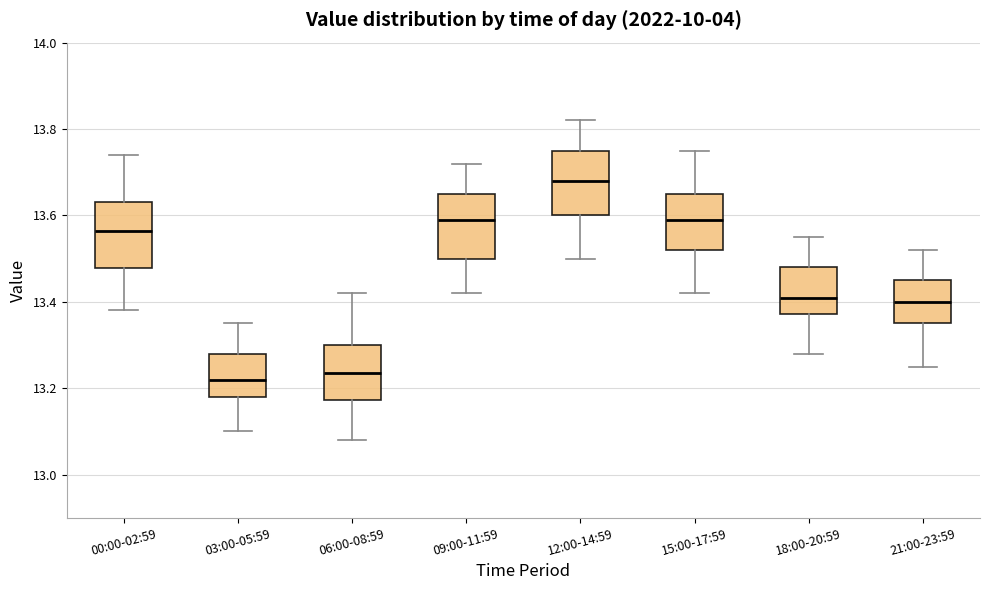

Reading left to right, transcribe this box plot: for each box, give where its median line is, the range the box spans, and where its two whiskers end, as read against the y-axis. The values are not printed on the chart, so give them approximately, as read against the axis.

00:00-02:59: median 13.56, box 13.48 to 13.64, whiskers 13.38 to 13.74
03:00-05:59: median 13.22, box 13.18 to 13.28, whiskers 13.10 to 13.36
06:00-08:59: median 13.24, box 13.18 to 13.30, whiskers 13.08 to 13.42
09:00-11:59: median 13.60, box 13.50 to 13.66, whiskers 13.42 to 13.72
12:00-14:59: median 13.68, box 13.60 to 13.76, whiskers 13.50 to 13.82
15:00-17:59: median 13.60, box 13.52 to 13.66, whiskers 13.42 to 13.76
18:00-20:59: median 13.42, box 13.38 to 13.48, whiskers 13.28 to 13.56
21:00-23:59: median 13.40, box 13.36 to 13.46, whiskers 13.26 to 13.52